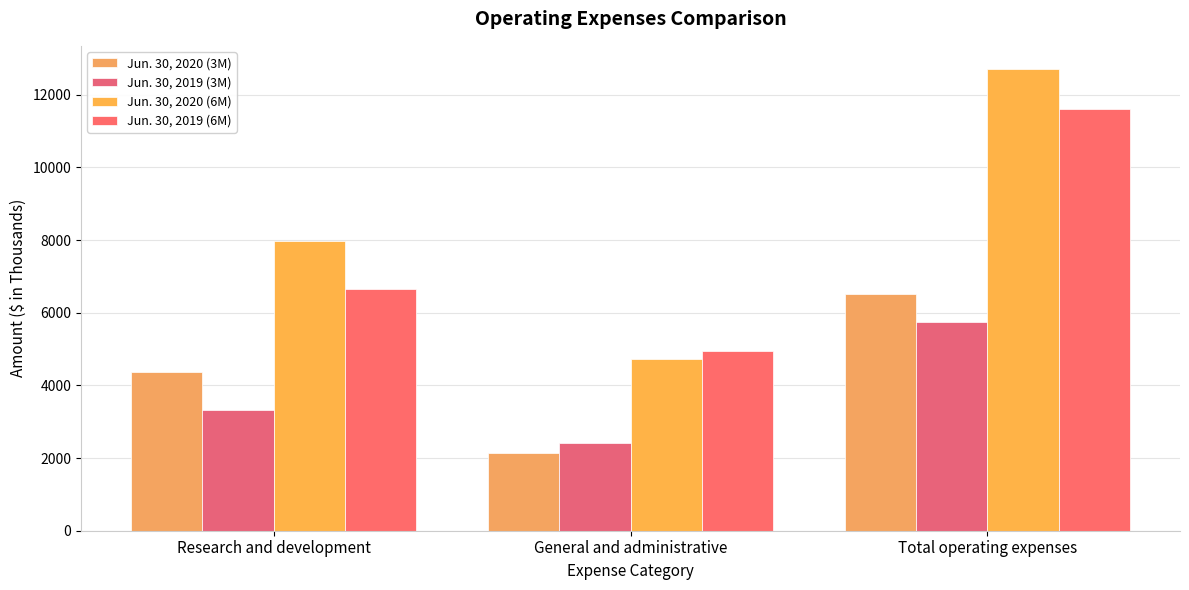

What is the total value across all series at Total operating expenses?

36567